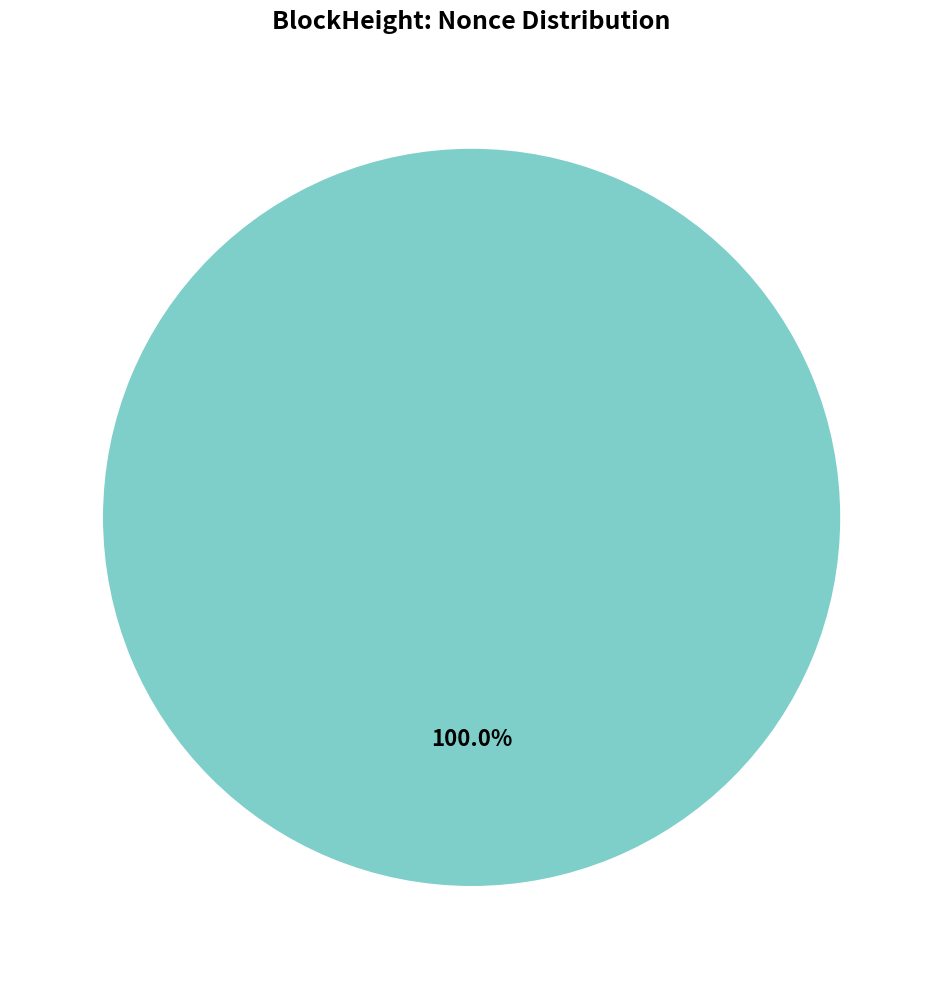

The 42522 slice represents 0% of the pie. True or false?

True